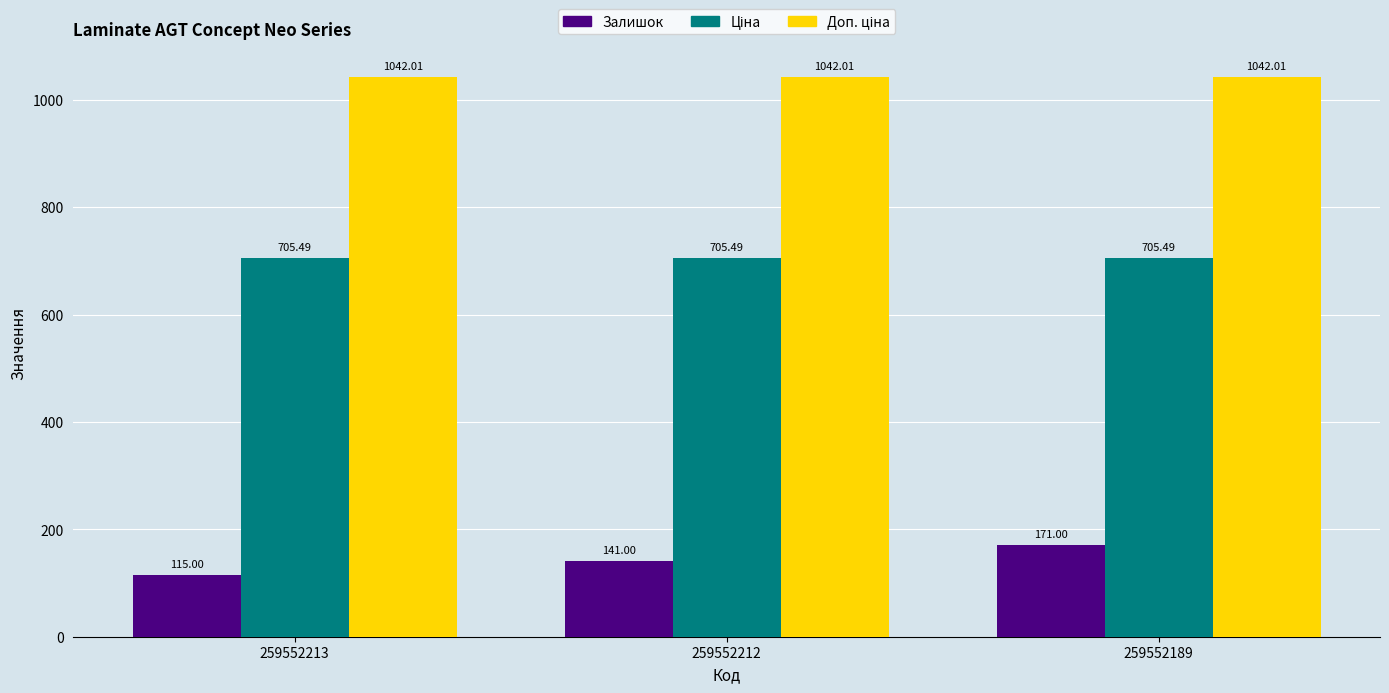

Which series has the largest range (max minus min)?

Залишок